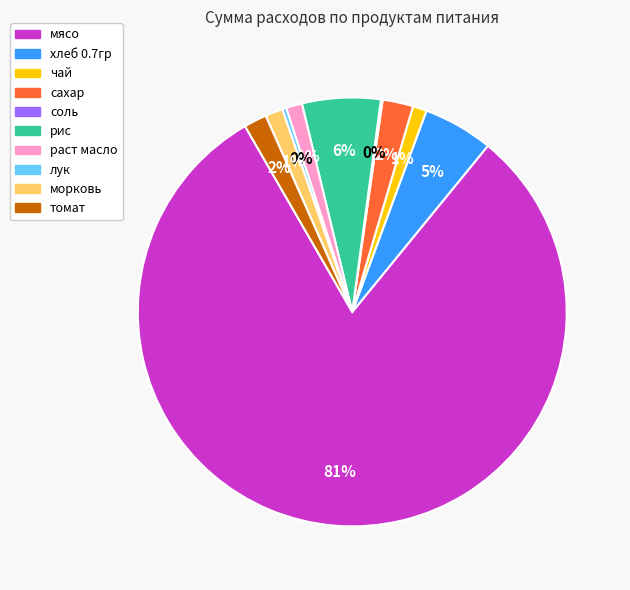

Between раст масло and хлеб 0.7гр, which is larger?

хлеб 0.7гр